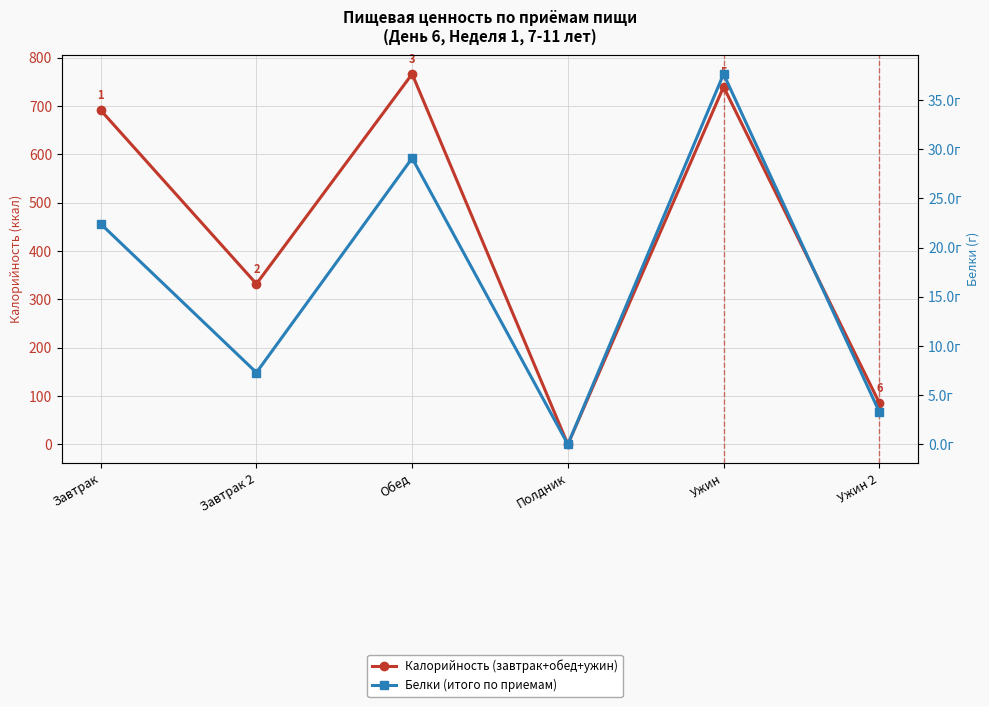

Count the number of data series in this chart.

2